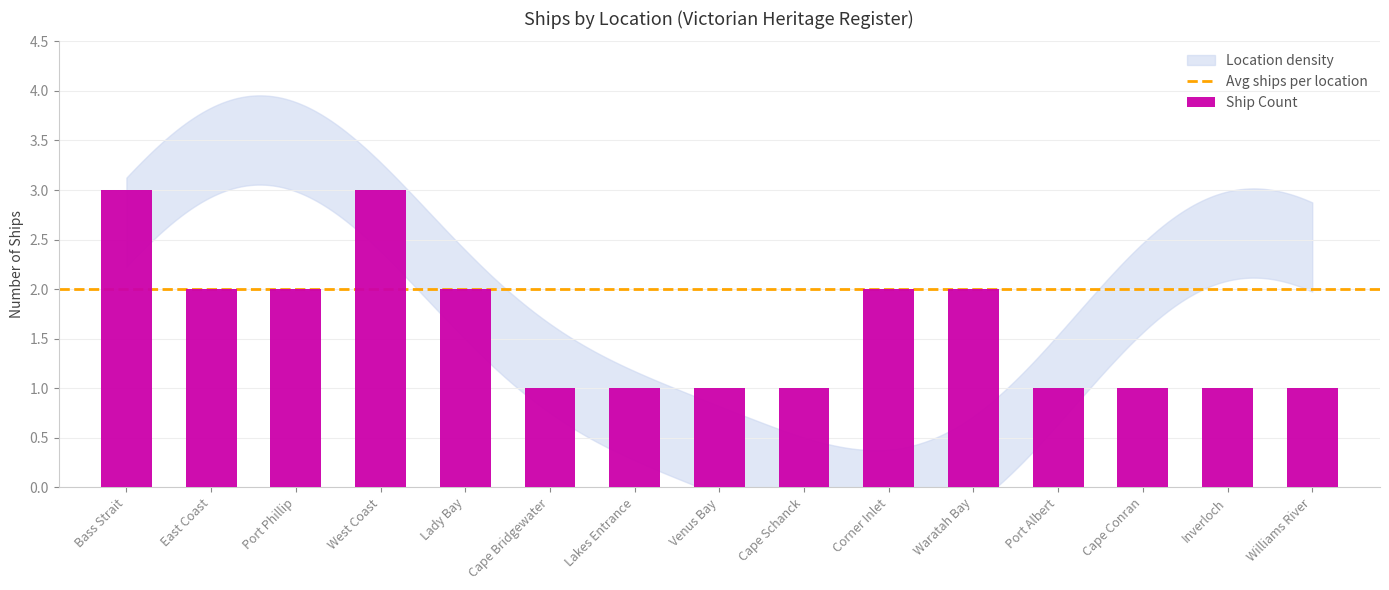

How many bars are there in total?

15